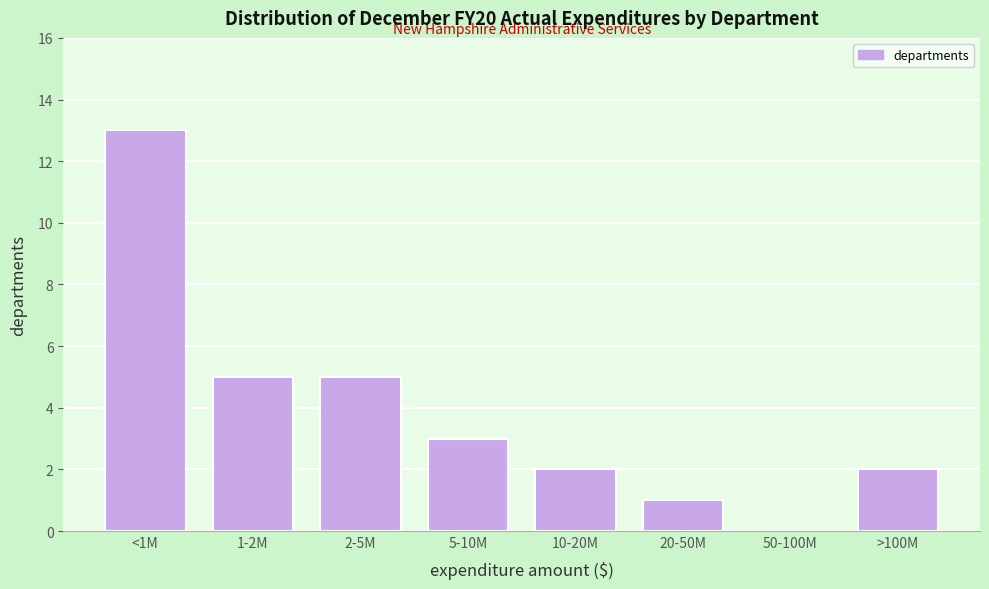

Reading left to right, what are all the values shown in this chart?

<1M=13	1-2M=5	2-5M=5	5-10M=3	10-20M=2	20-50M=1	50-100M=0	>100M=2